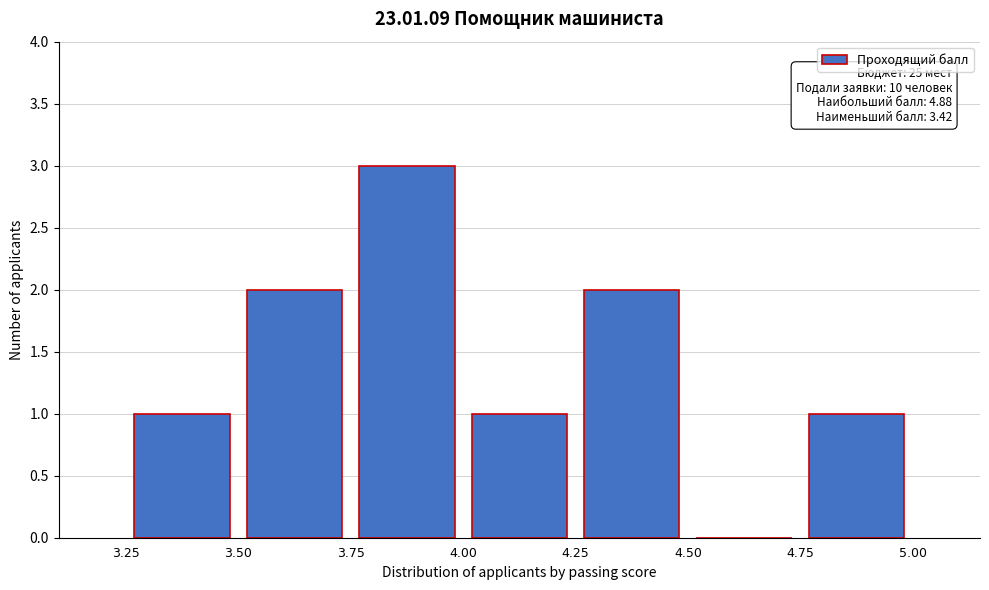

Over which range of the x-axis is the bar tallest?

3.75 to 4.00